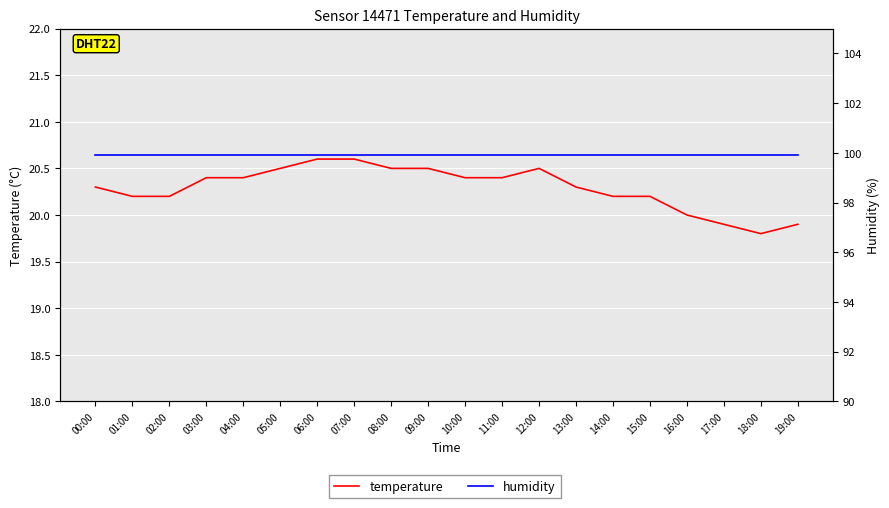

The humidity series shows 99.9 at 07:00. True or false?

True